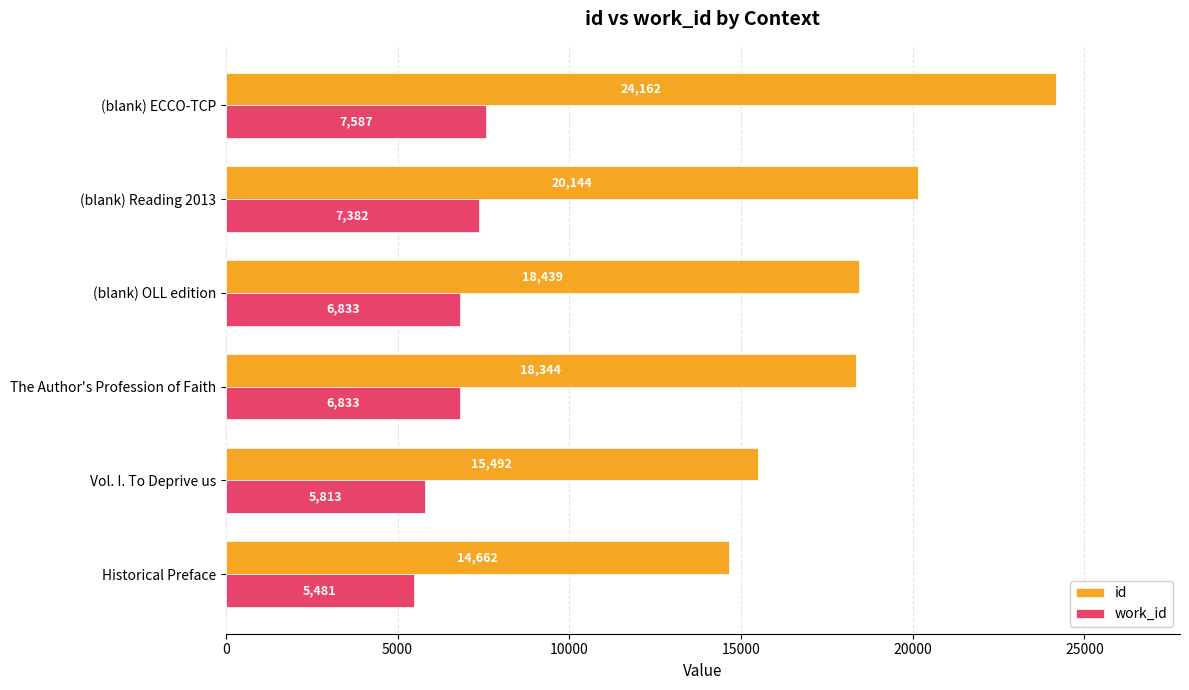

What is the average value of the work_id series?

6655